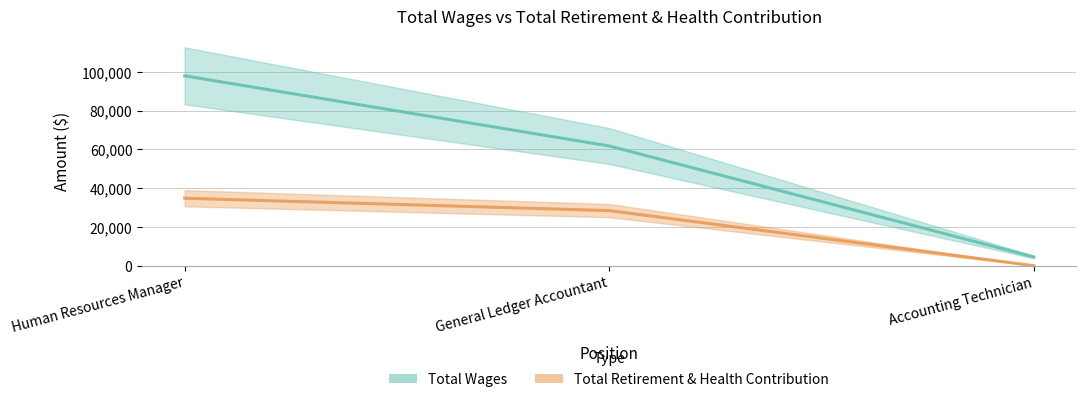

True or false: Total Wages has a value of 7992 at Accounting Technician.

False